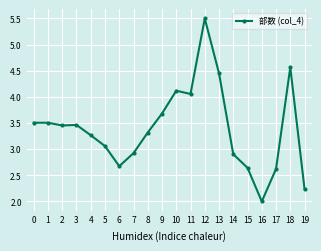

Which category has the lowest value across all series?

16